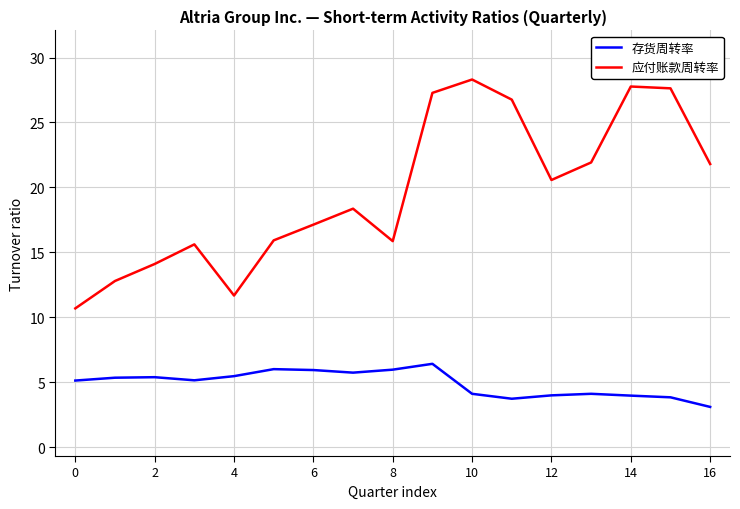

What is the maximum value for 应付账款周转率?

28.3